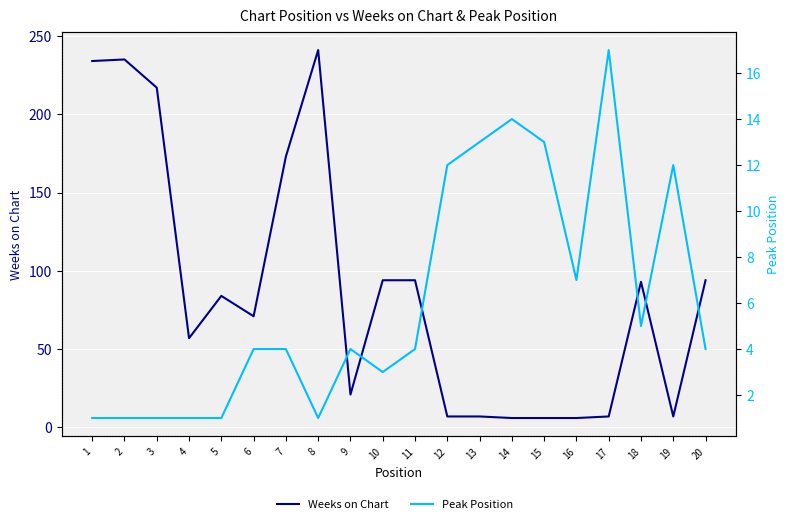

At which label does Weeks on Chart reach its minimum?

14